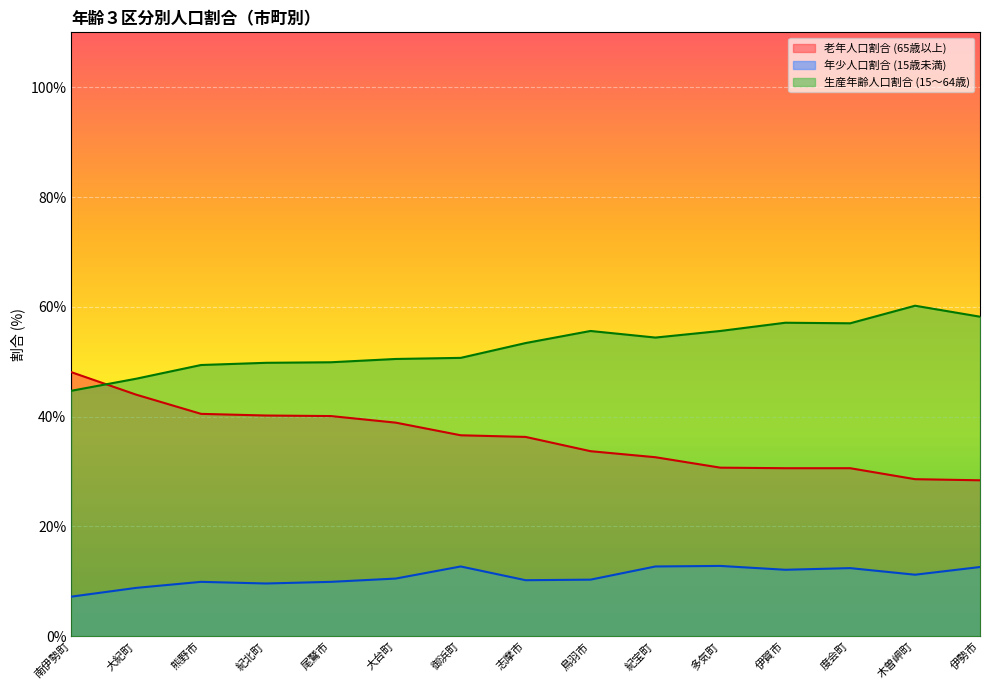

Read the 生産年齢人口割合 (15〜64歳) value at 尾鷲市.

49.9